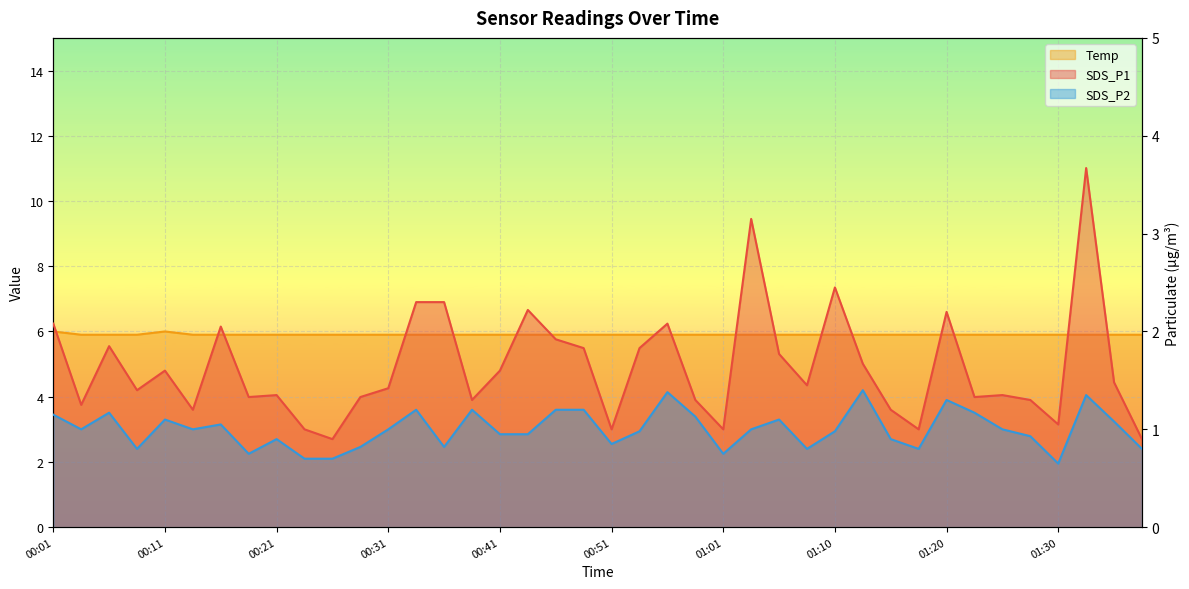

At 00:23, list the series in order from largest to smallest.

Temp, SDS_P1, SDS_P2